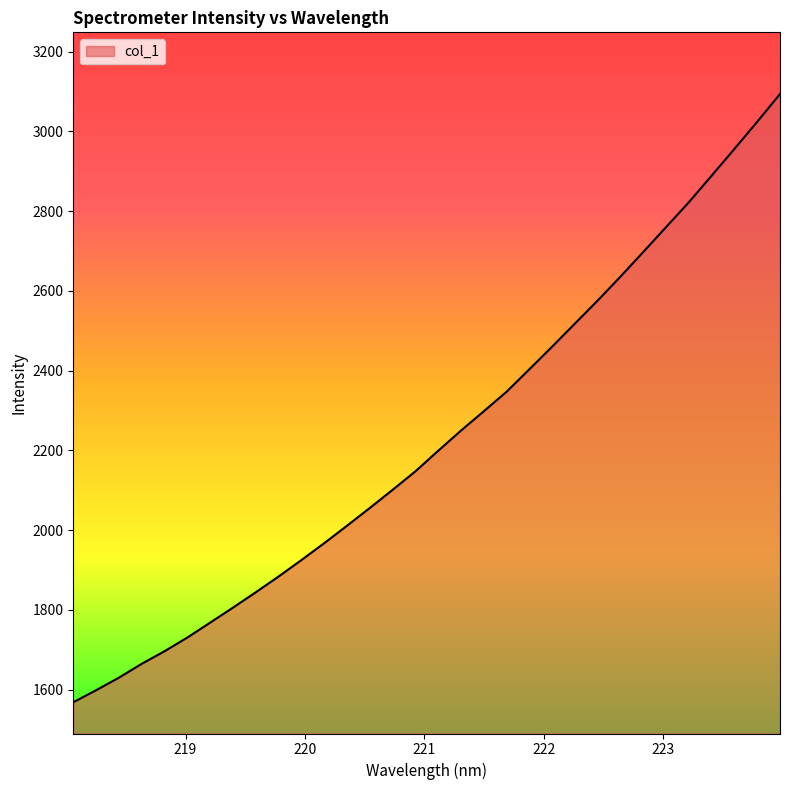

What is the maximum value shown in the chart?

3094.0